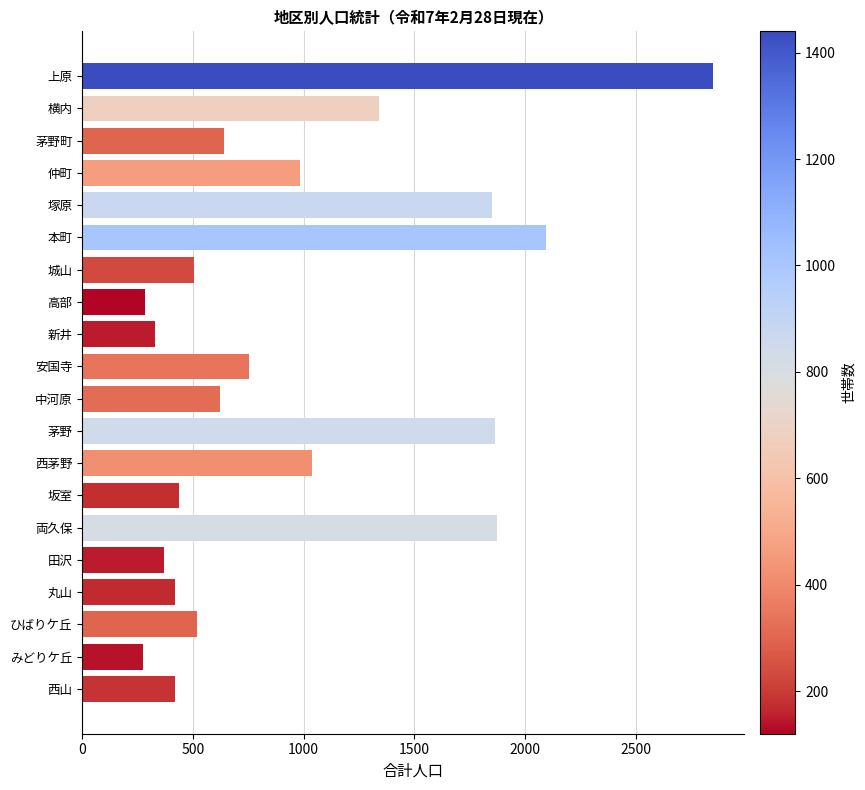

Does the chart contain stacked bars?

No